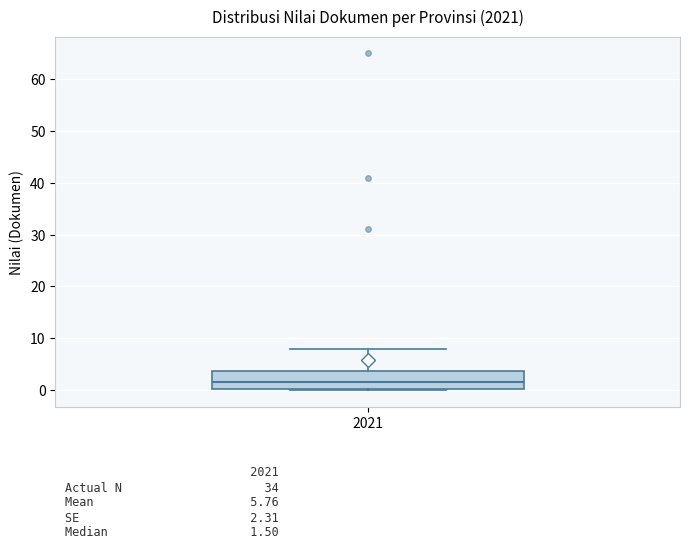

Transcribe this box plot: give where the median line is, the range the box spans, and where the two whiskers end, as read against the y-axis. The values are not printed on the chart, so give them approximately, as read against the axis.

median 2, box 0 to 4, whiskers 0 to 8